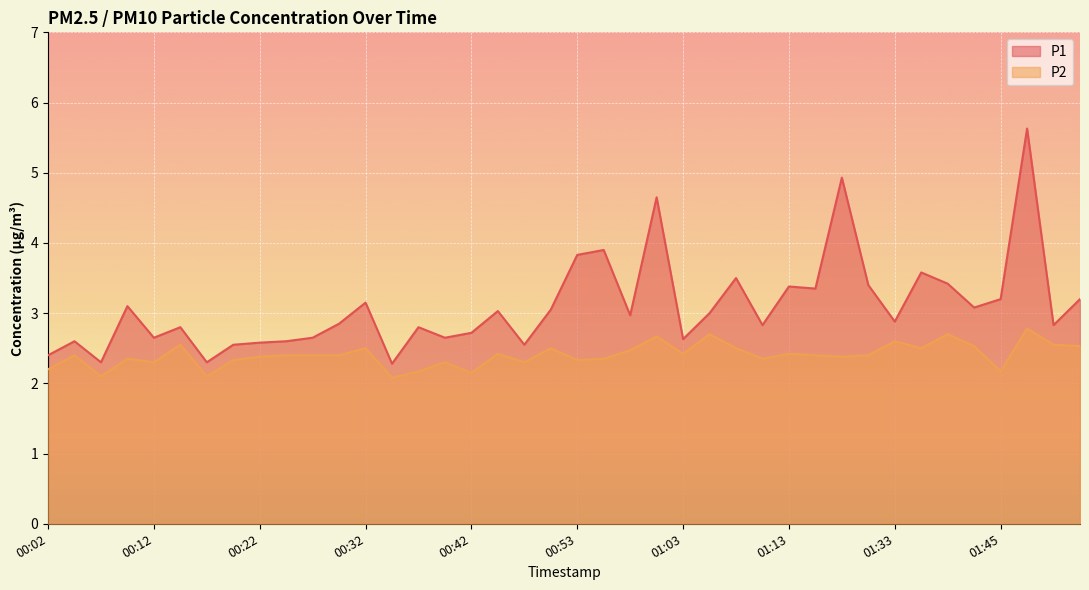

Reading right to left, extract all data points from this chart.

P1: 01:52=3.2	01:50=2.8	01:47=5.6	01:45=3.2	01:42=3.1	01:39=3.4	01:36=3.6	01:33=2.9	01:30=3.4	01:22=4.9	01:16=3.4	01:13=3.4	01:11=2.8	01:08=3.5	01:05=3.0	01:03=2.6	01:00=4.7	00:58=3.0	00:55=3.9	00:53=3.8	00:50=3.0	00:48=2.5	00:45=3.0	00:42=2.7	00:40=2.6	00:37=2.8	00:35=2.3	00:32=3.1	00:30=2.9	00:27=2.6	00:25=2.6	00:22=2.6	00:20=2.5	00:17=2.3	00:15=2.8	00:12=2.6	00:10=3.1	00:07=2.3	00:05=2.6	00:02=2.4
P2: 01:52=2.5	01:50=2.5	01:47=2.8	01:45=2.2	01:42=2.5	01:39=2.7	01:36=2.5	01:33=2.6	01:30=2.4	01:22=2.4	01:16=2.4	01:13=2.4	01:11=2.4	01:08=2.5	01:05=2.7	01:03=2.4	01:00=2.7	00:58=2.5	00:55=2.4	00:53=2.3	00:50=2.5	00:48=2.3	00:45=2.4	00:42=2.1	00:40=2.3	00:37=2.2	00:35=2.1	00:32=2.5	00:30=2.4	00:27=2.4	00:25=2.4	00:22=2.4	00:20=2.3	00:17=2.1	00:15=2.5	00:12=2.3	00:10=2.4	00:07=2.1	00:05=2.4	00:02=2.2